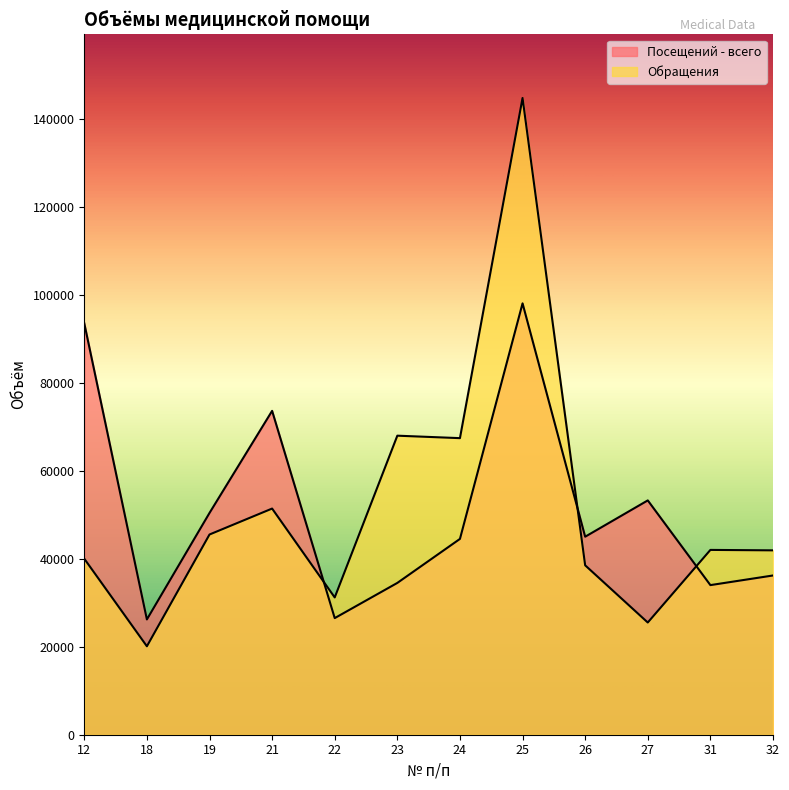

How many times do Посещений - всего and Обращения cross each other?

3